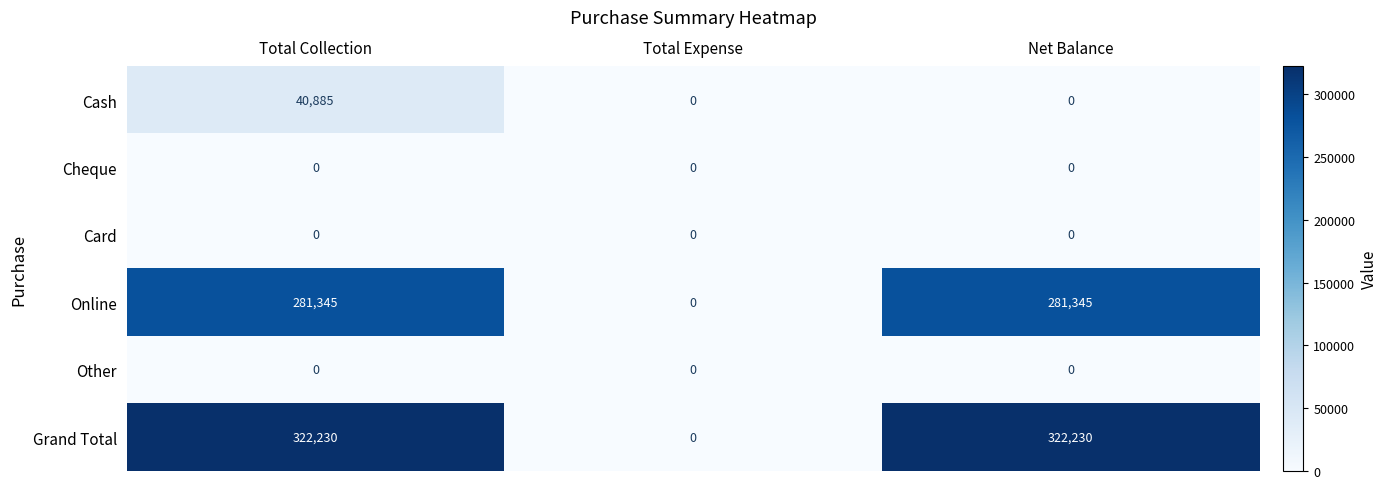

Between Total Collection and Net Balance, which series saw the biggest shift?

Cash